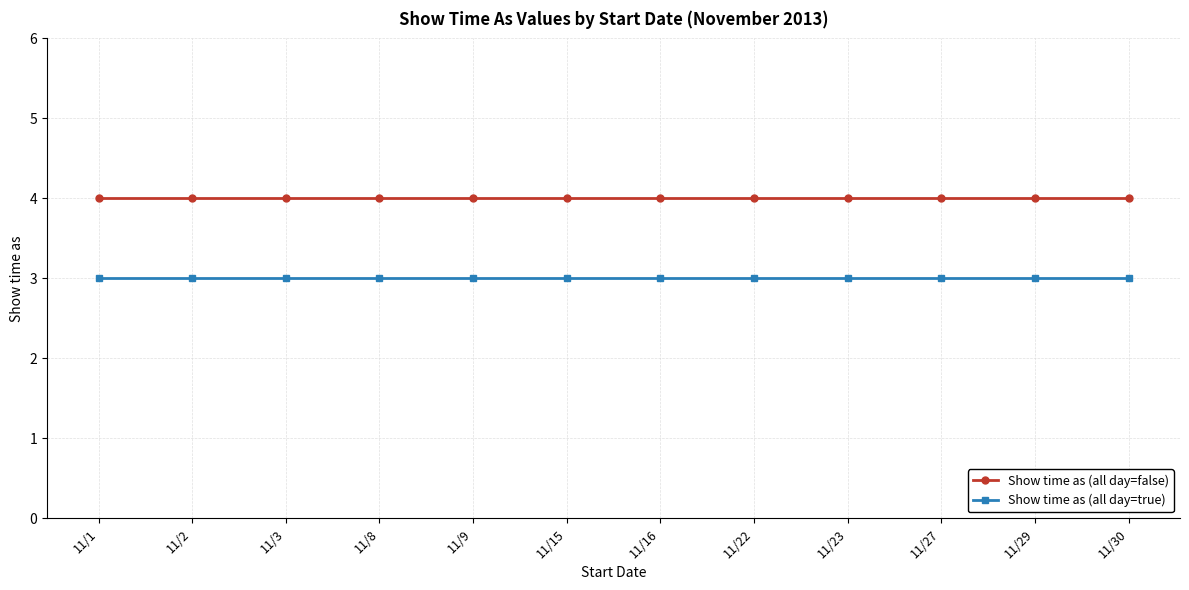

What is the total value across all series at 11/1?

7